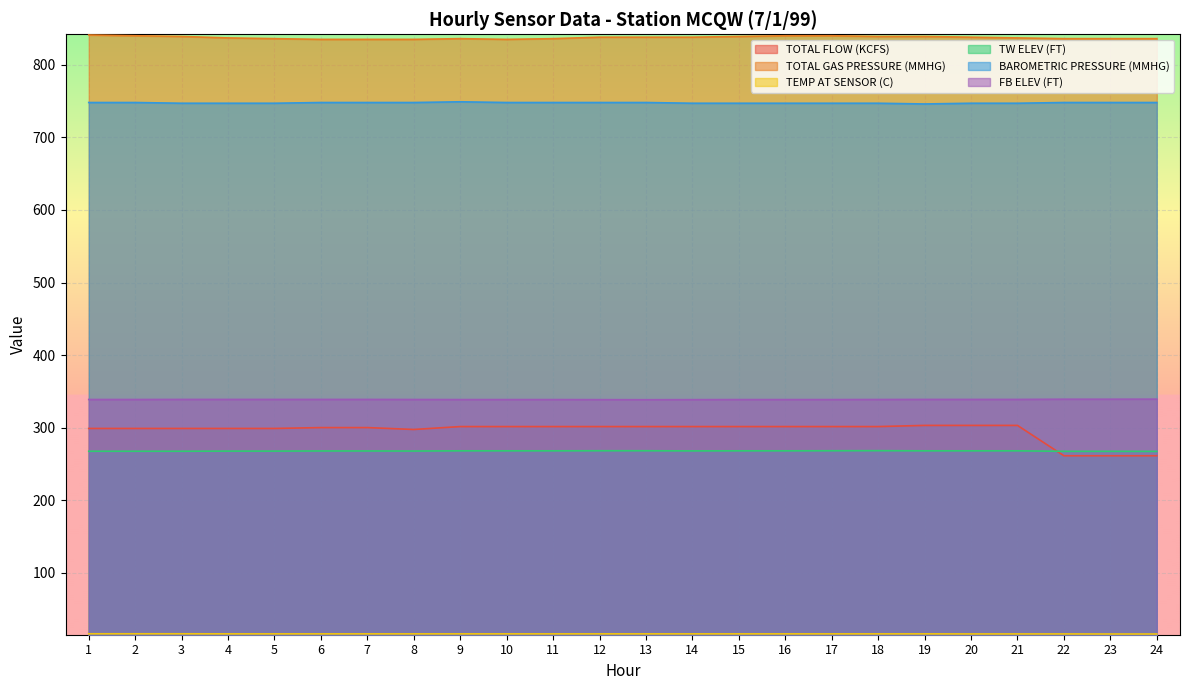

True or false: BAROMETRIC PRESSURE (MMHG) and TOTAL FLOW (KCFS) intersect in this chart.

False